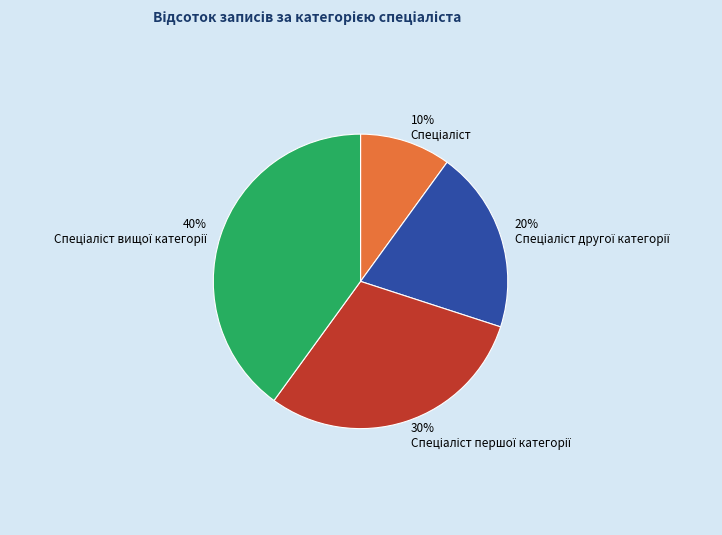

Is there a majority slice in this chart?

No